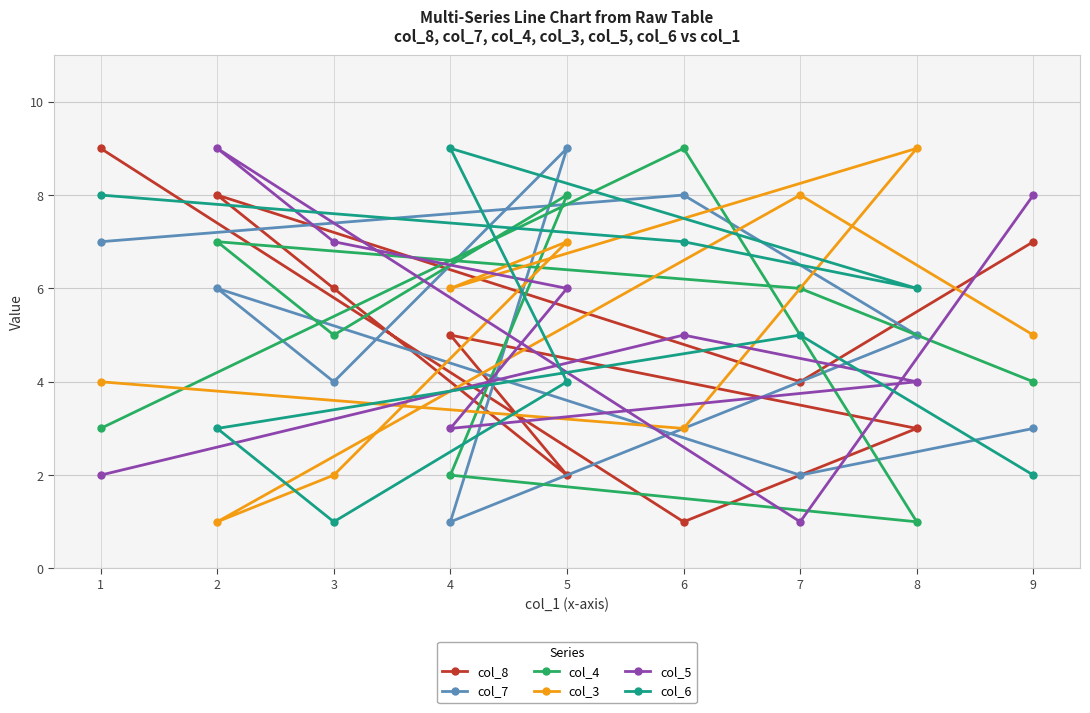

Reading right to left, transcribe all the data shown in this chart.

col_8: 9=7	8=3	7=4	6=1	5=2	4=5	3=6	2=8	1=9
col_7: 9=3	8=5	7=2	6=8	5=9	4=1	3=4	2=6	1=7
col_4: 9=4	8=1	7=6	6=9	5=8	4=2	3=5	2=7	1=3
col_3: 9=5	8=9	7=8	6=3	5=7	4=6	3=2	2=1	1=4
col_5: 9=8	8=4	7=1	6=5	5=6	4=3	3=7	2=9	1=2
col_6: 9=2	8=6	7=5	6=7	5=4	4=9	3=1	2=3	1=8